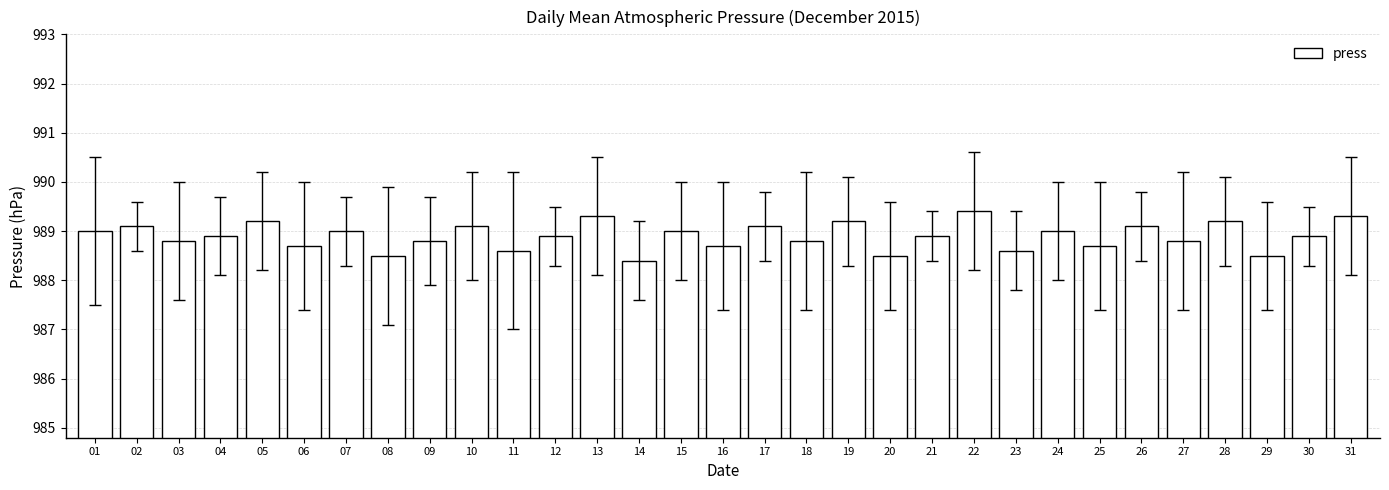

How many bars are there in total?

31